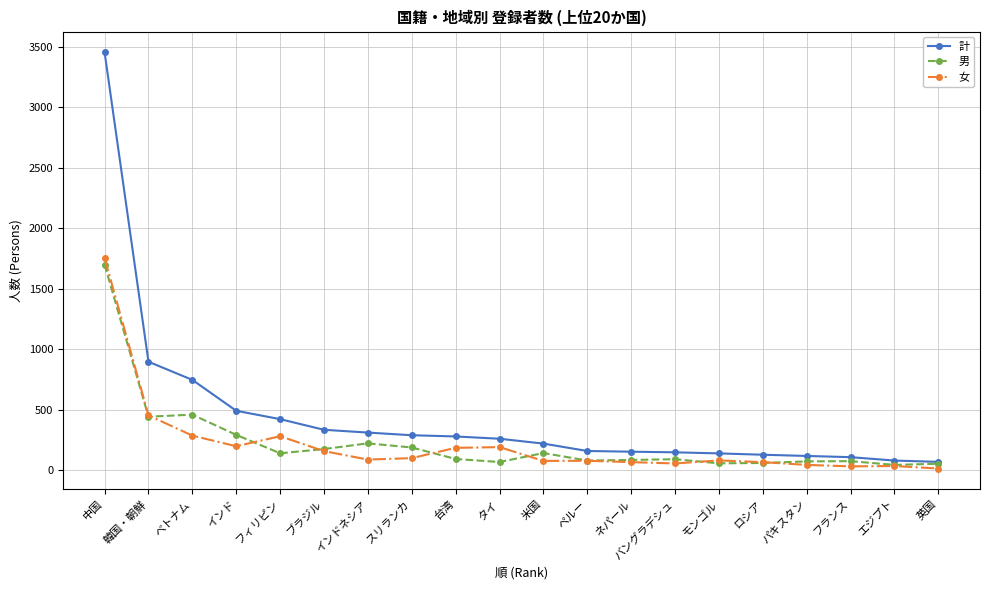

True or false: 女 and 計 cross at least once.

False